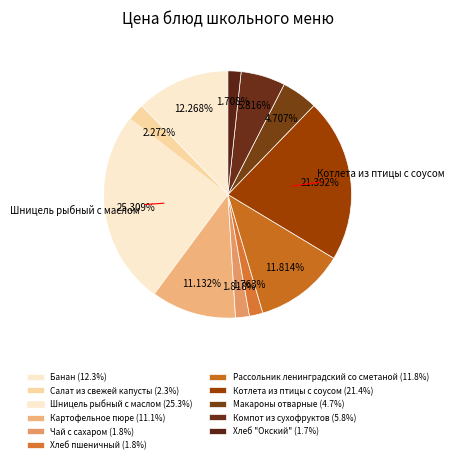

What is the total percentage of Компот из сухофруктов and Хлеб пшеничный?

7.6%